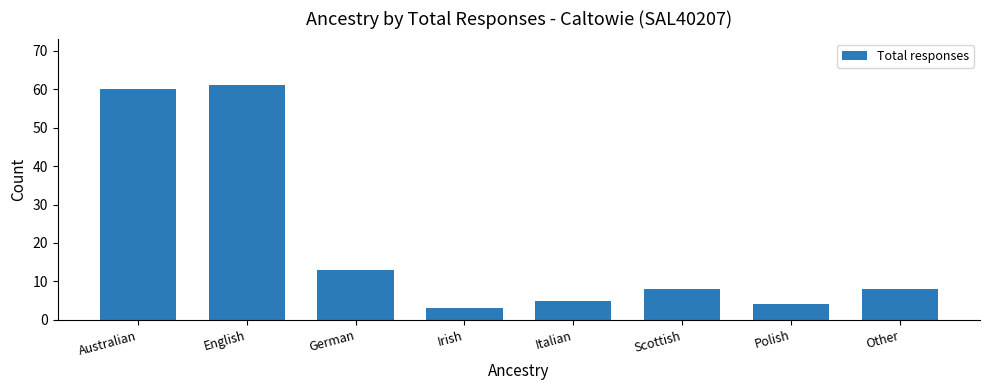

What is the approximate value at Irish?

3